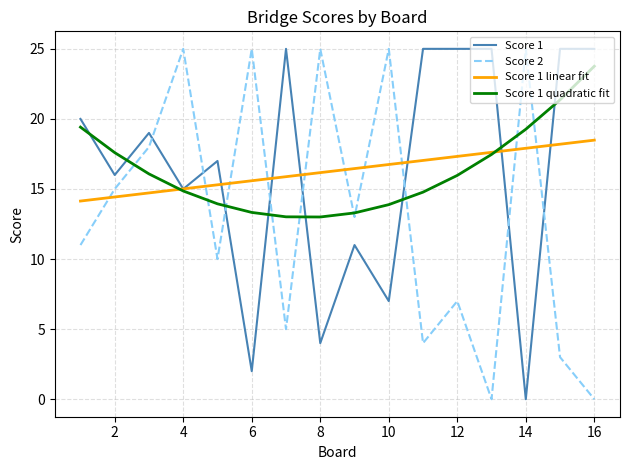

True or false: Score 1 and Score 2 cross at least once.

True